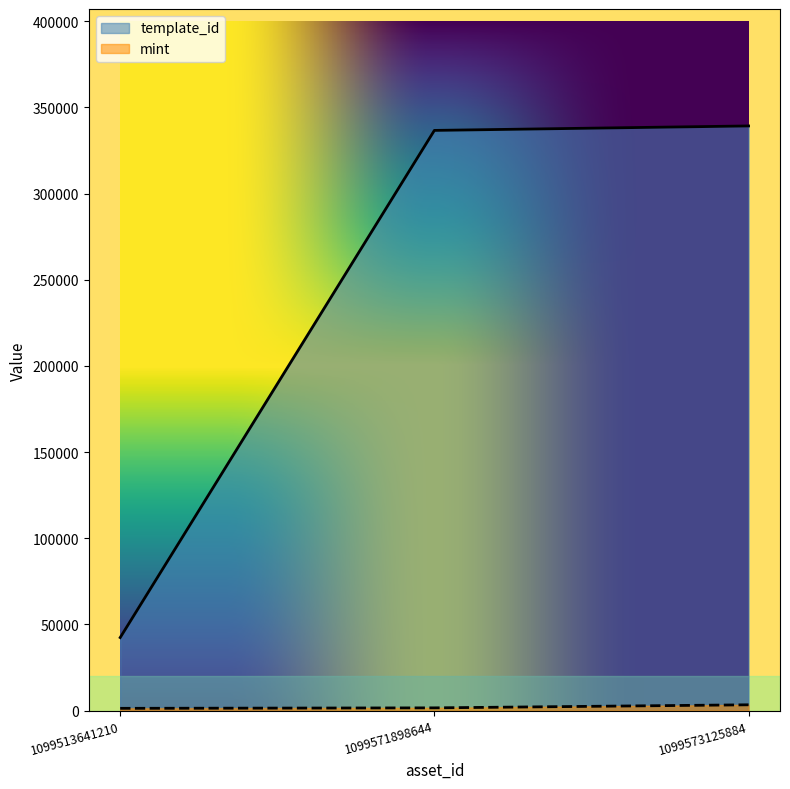

What is the sum of the template_id values at 1099573125884 and 1099571898644?

675871